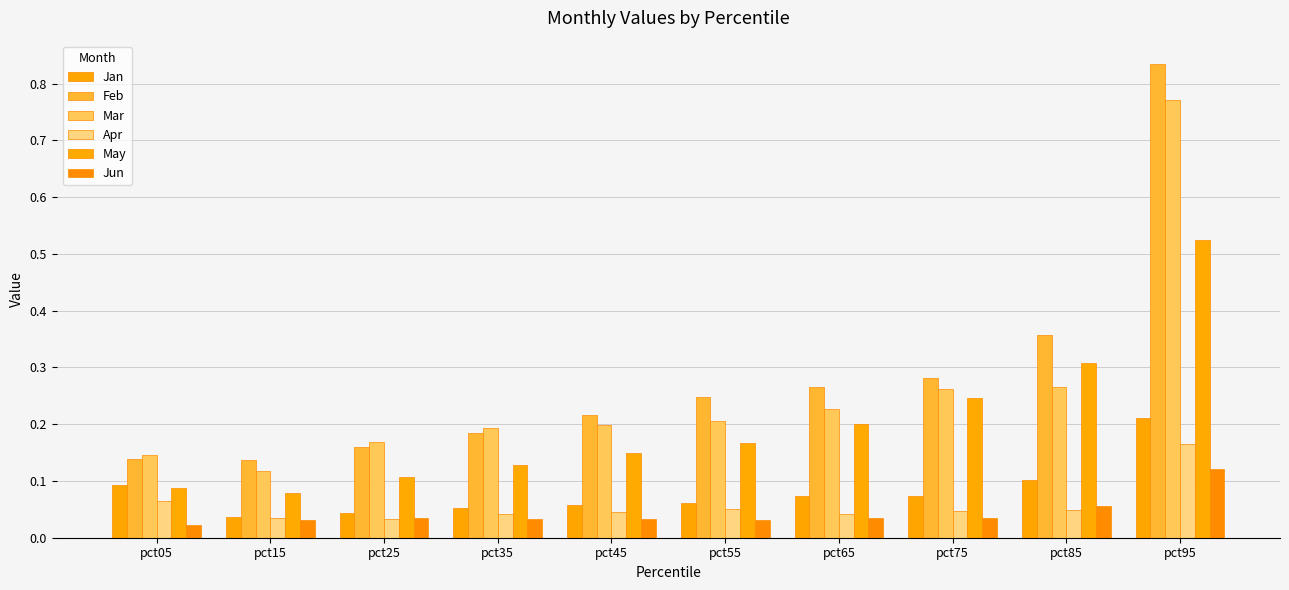

What is the spread (max minus min) of values at pct65?

0.2